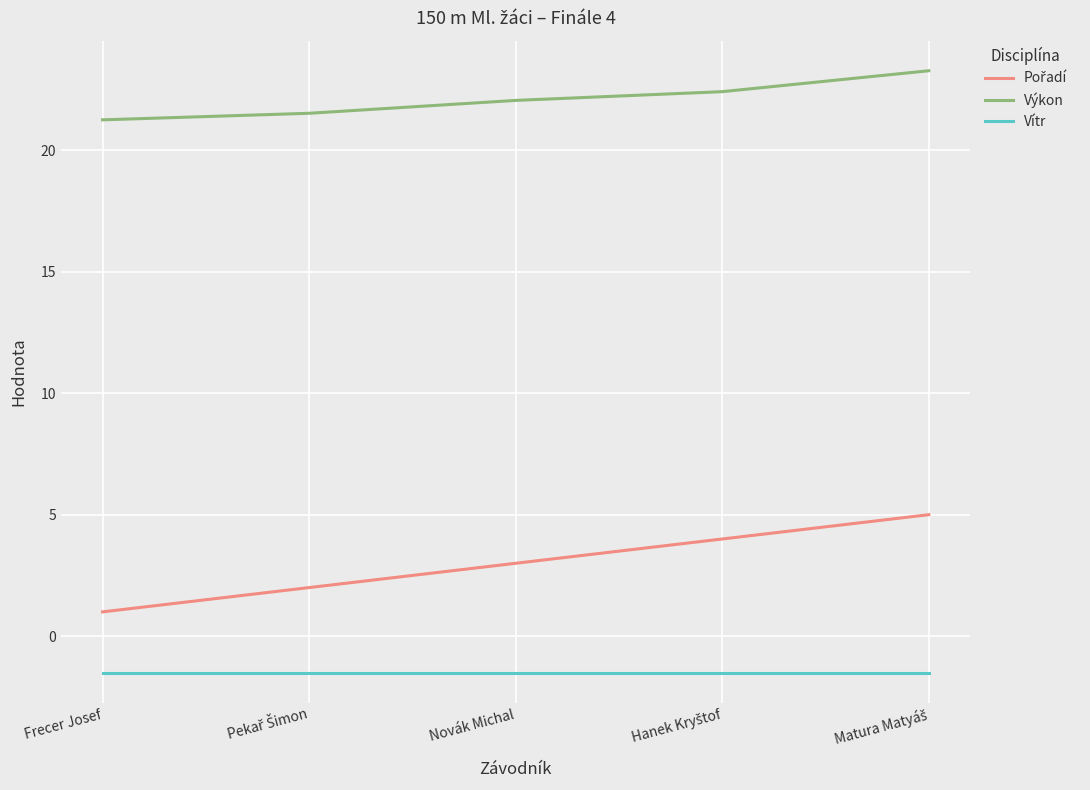

What is the difference between the maximum and minimum values in the Výkon series?

2.0